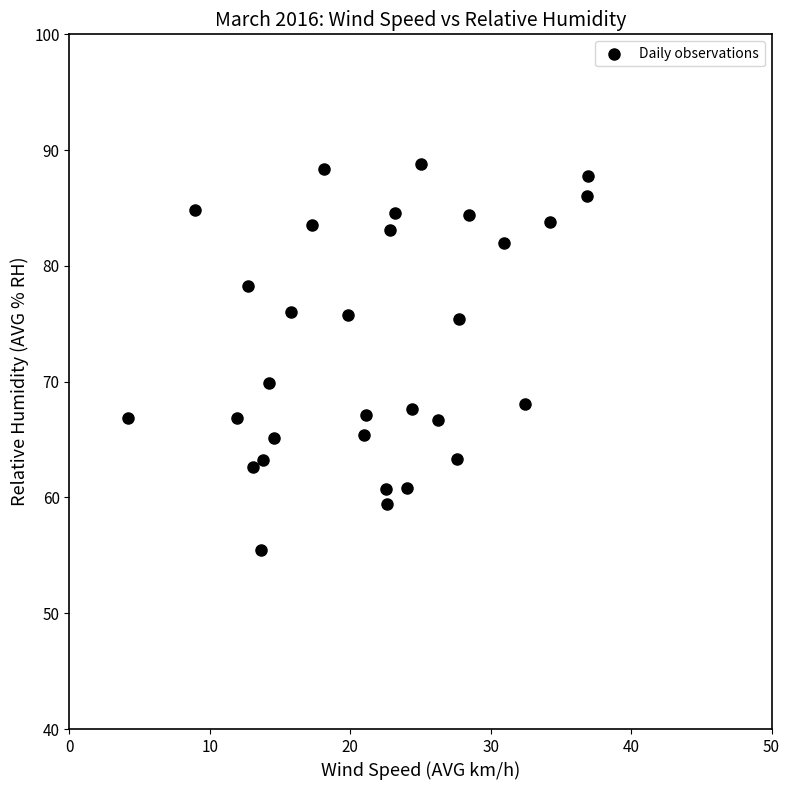

What is the range of Y values (max minus min)?

33.3